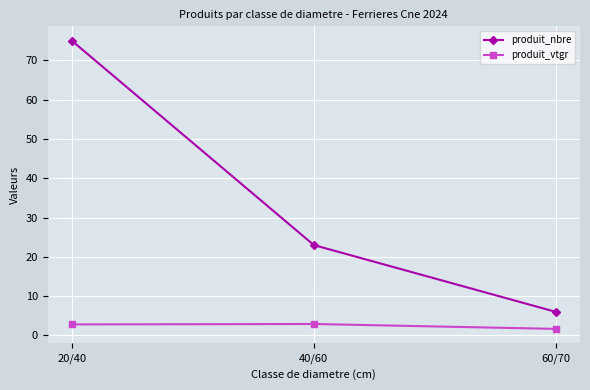

Which series has the widest spread of values?

produit_nbre